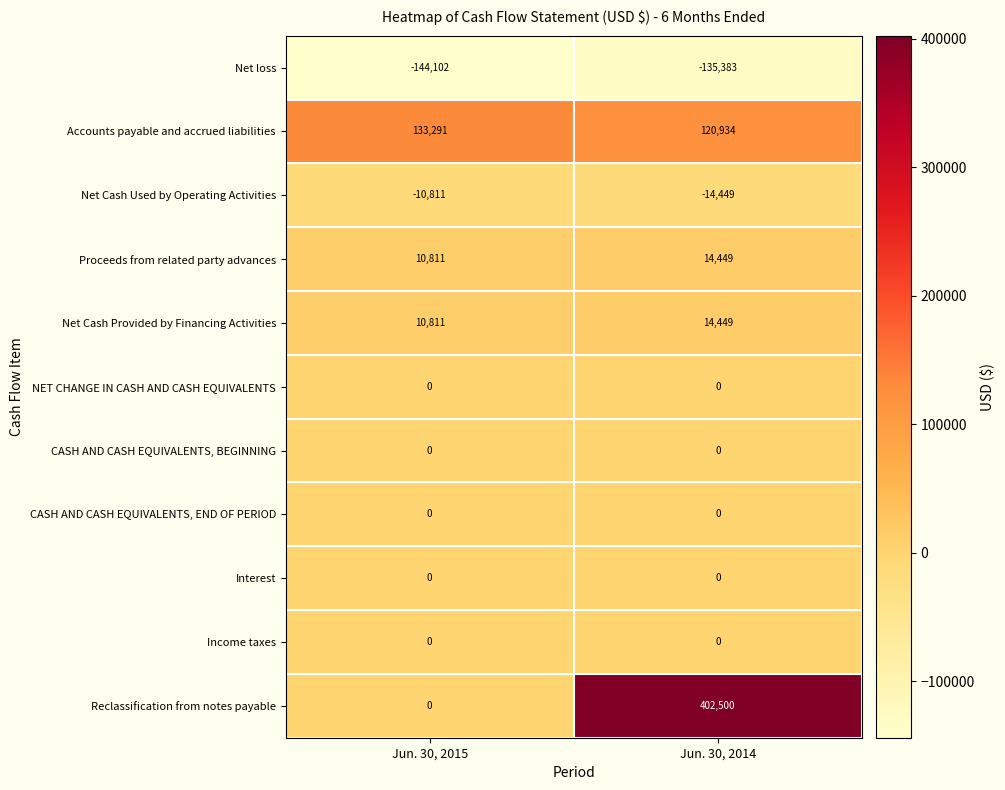

What is the maximum value shown in the chart?

402500